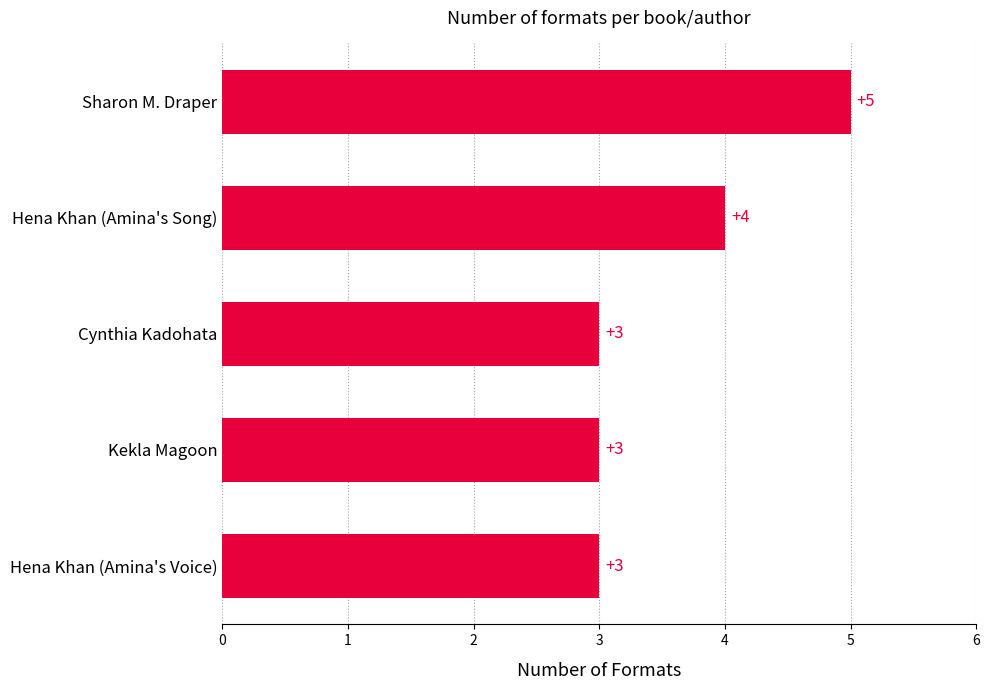

What is the difference between the maximum and minimum values?

2